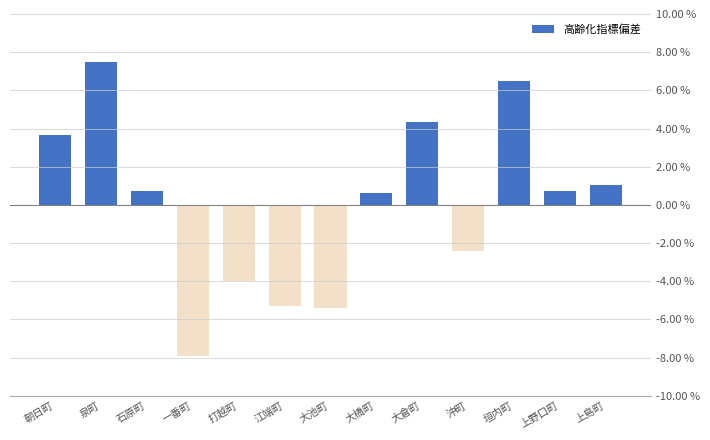

At which label does the data first exceed 0?

朝日町